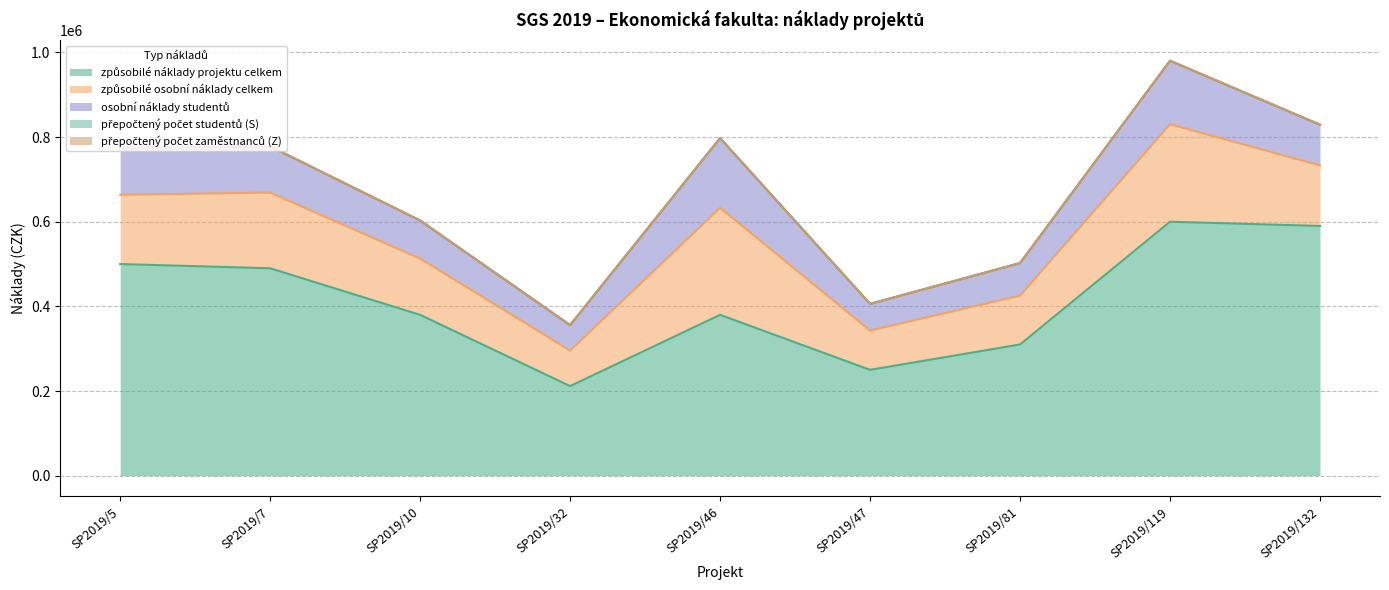

True or false: přepočtený počet zaměstnanců (Z) and způsobilé osobní náklady celkem cross at least once.

False